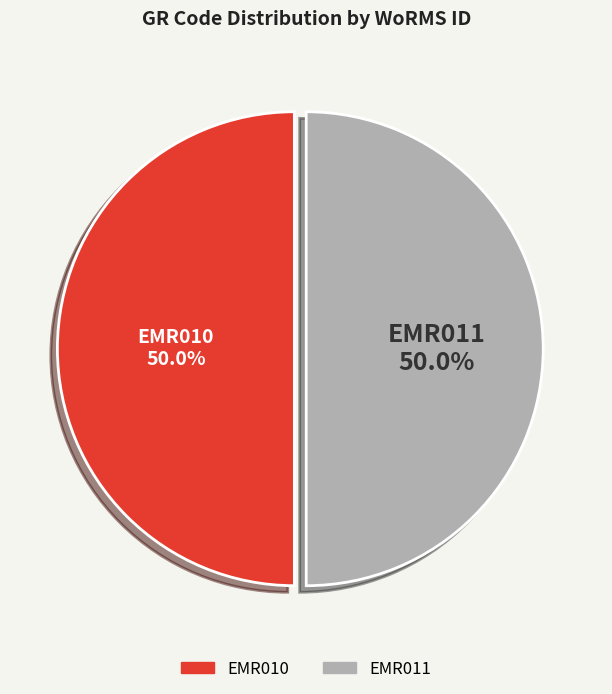

Approximately how many times larger is the value at EMR011 compared to EMR010?

1.0